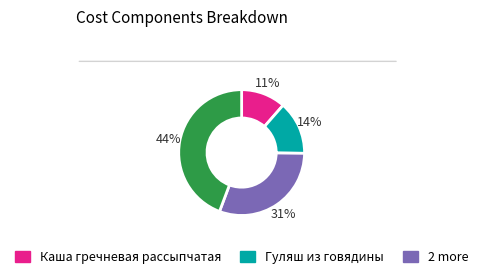

Is there a majority slice in this chart?

No